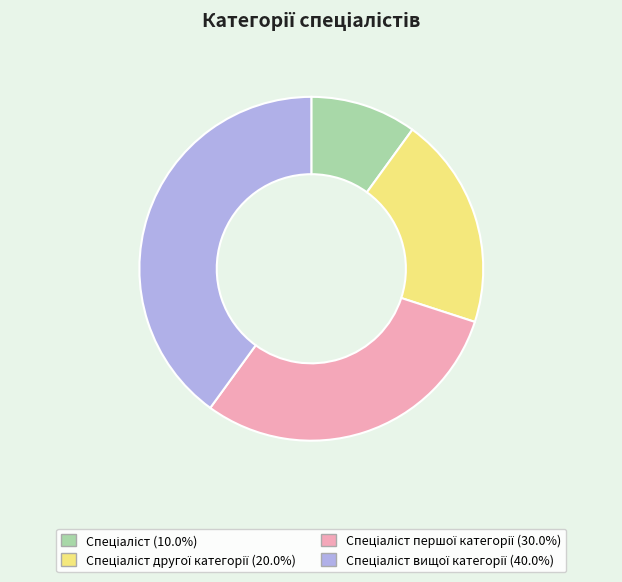

Does any single category account for the majority?

No